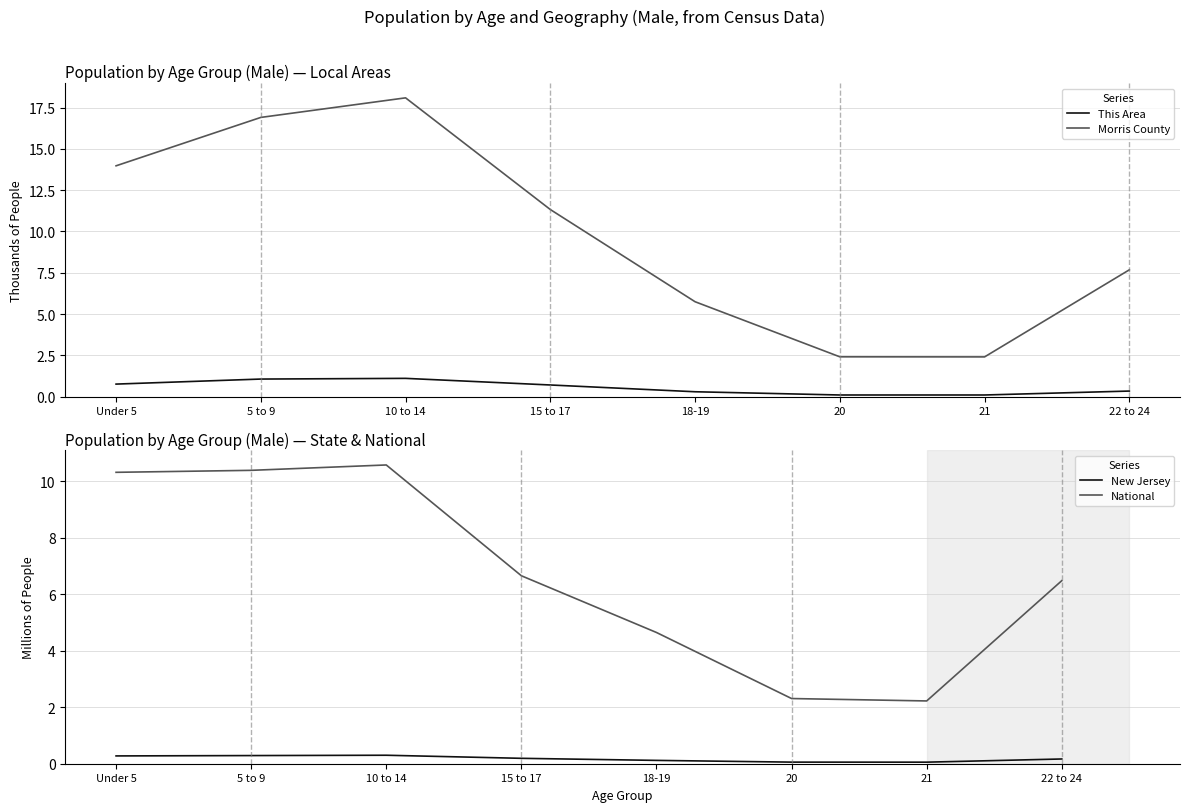

What is the highest value of the This Area series?

1.1